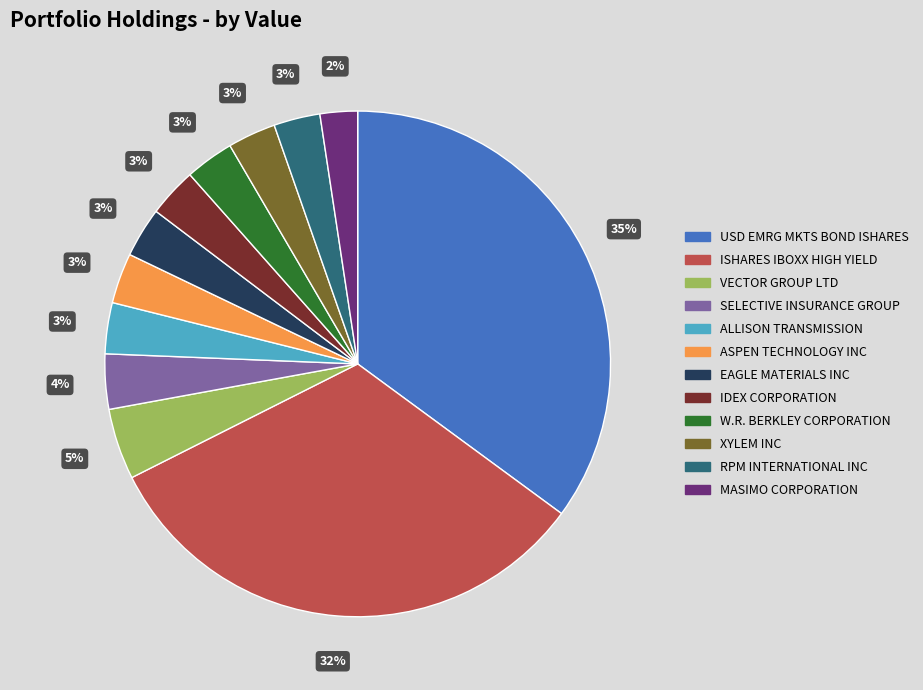

Is XYLEM INC the majority of the pie?

No